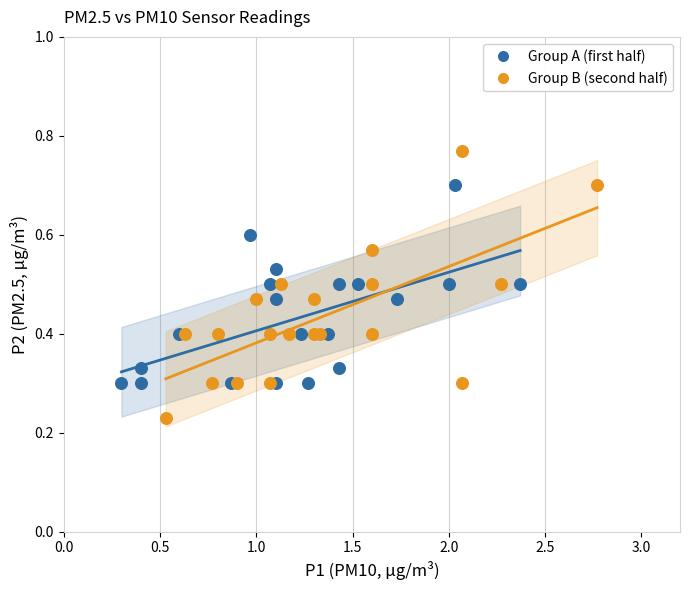

Which series has the widest spread of Y values?

Group B (second half)